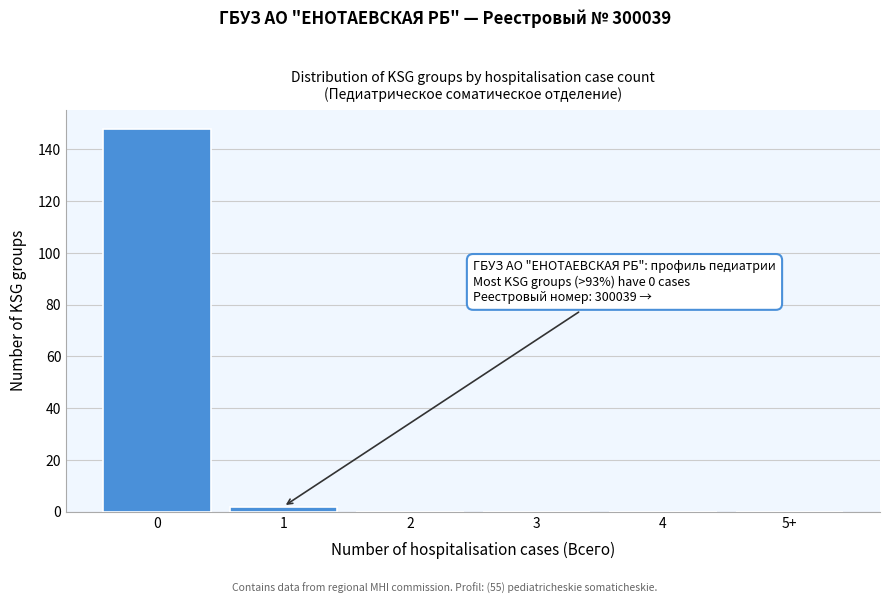

Reading left to right, extract all data points from this chart.

0=148	1=2	2=0	3=0	4=0	5+=0